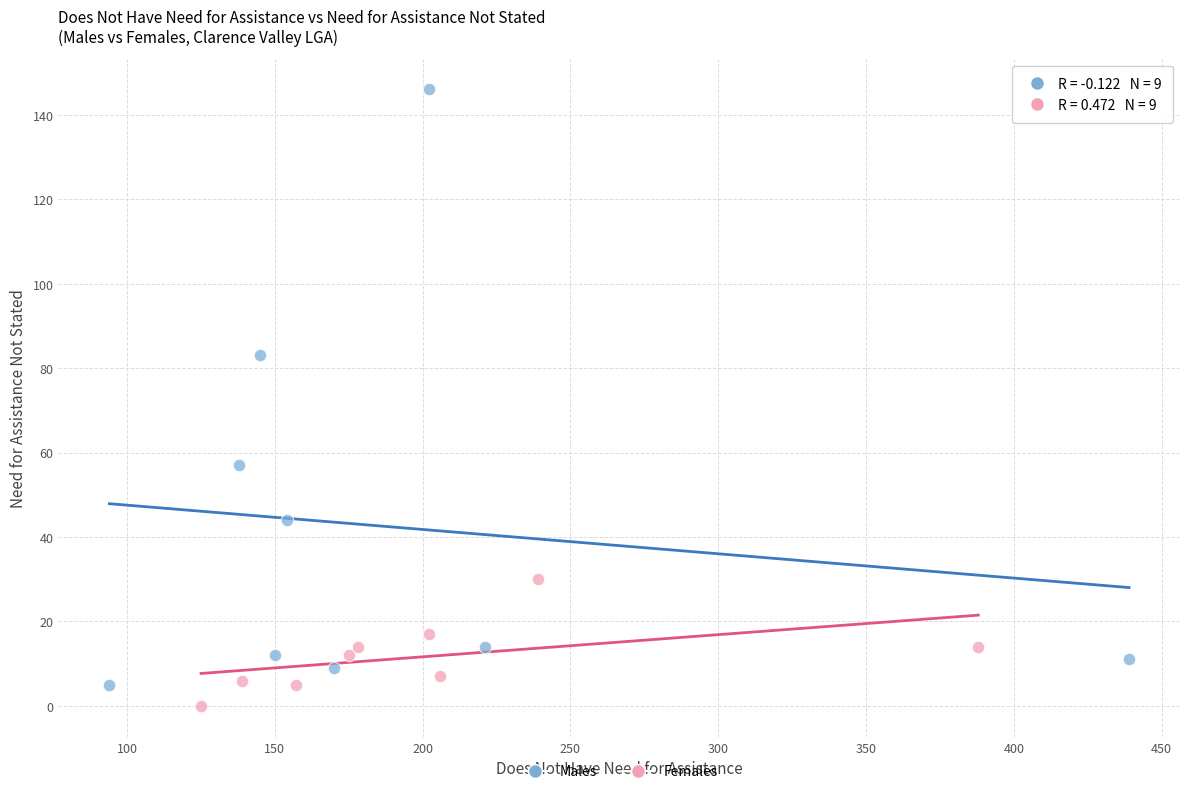

Which series reaches the maximum Y coordinate?

Males